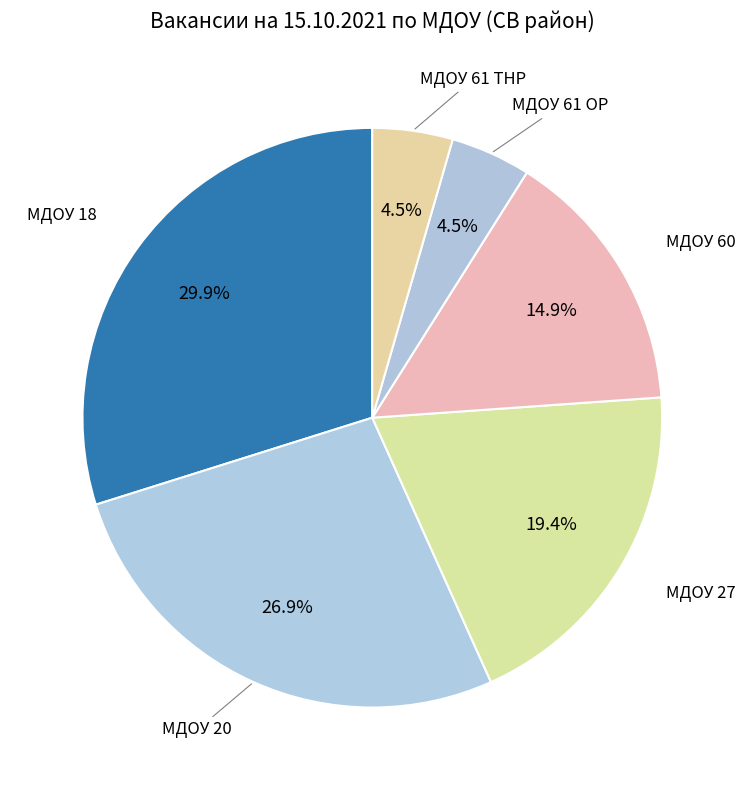

How many segments does this pie chart have?

6